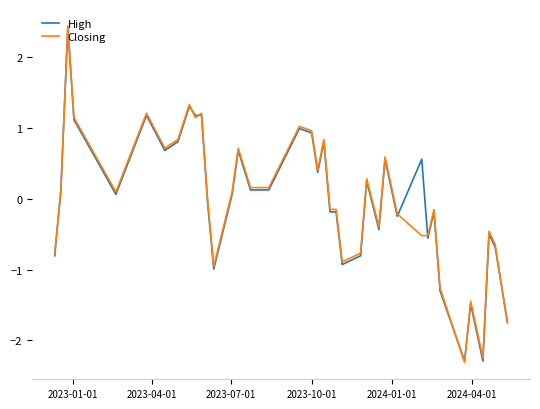

What is the smallest value displayed?

-2.3